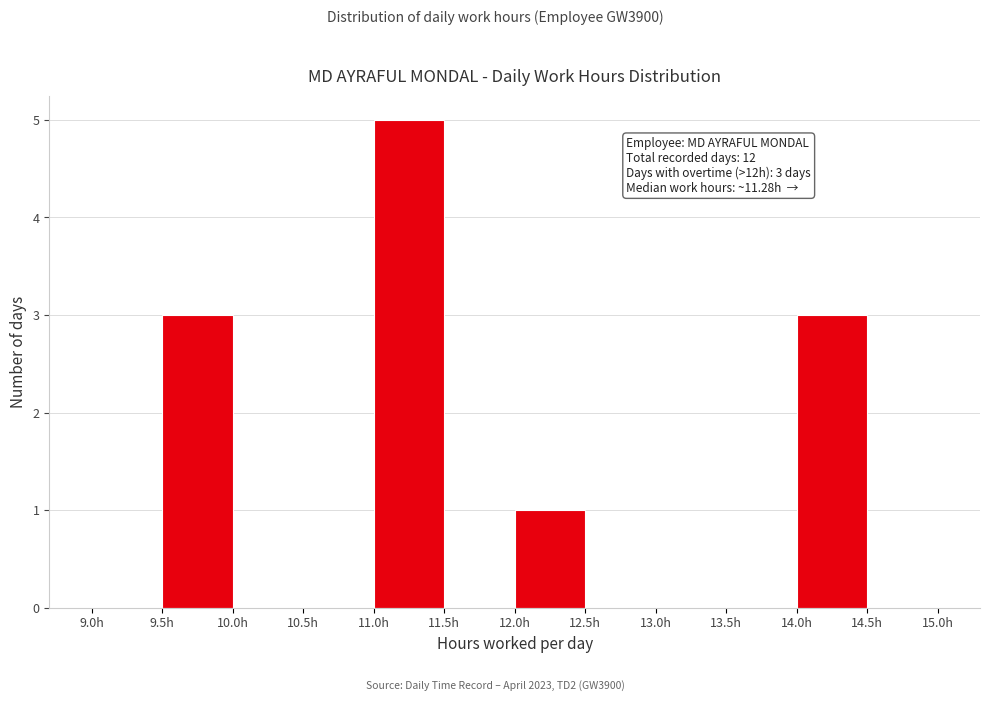

Over which range of the x-axis is the bar tallest?

11.0 to 11.5